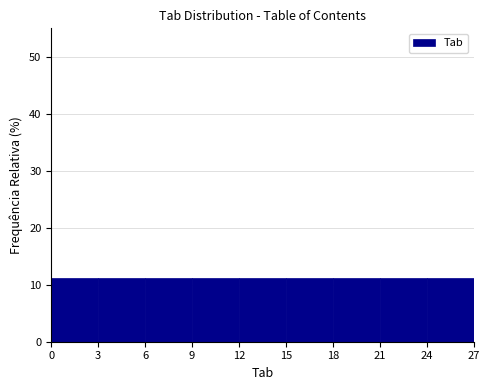

How tall is the bar that spans 0 to 3 on the x-axis? The values are not printed on the chart, so give them approximately, as read against the axis.

11